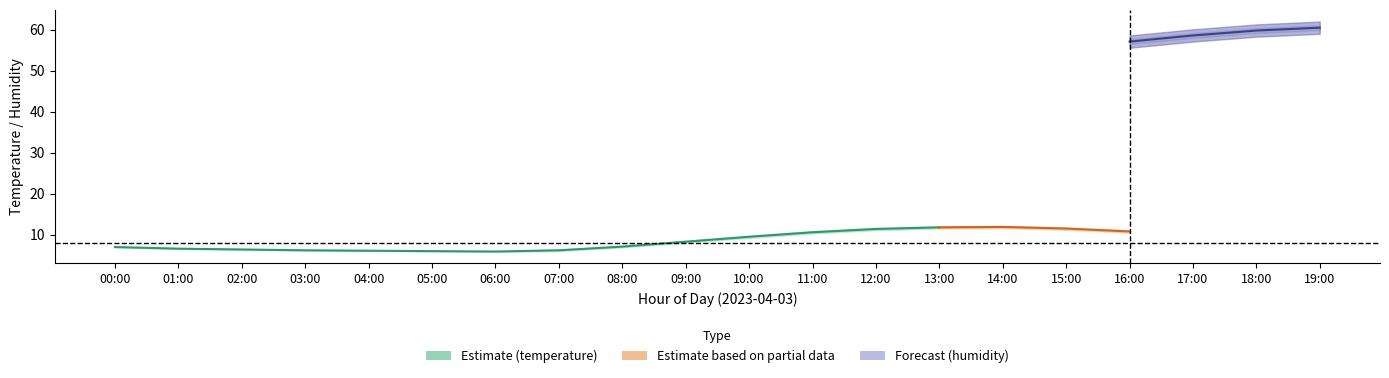

List the labels in order of temperature_lower value, largest first.

14:00, 13:00, 15:00, 12:00, 16:00, 11:00, 17:00, 10:00, 18:00, 09:00, 19:00, 00:00, 08:00, 01:00, 02:00, 03:00, 04:00, 07:00, 05:00, 06:00